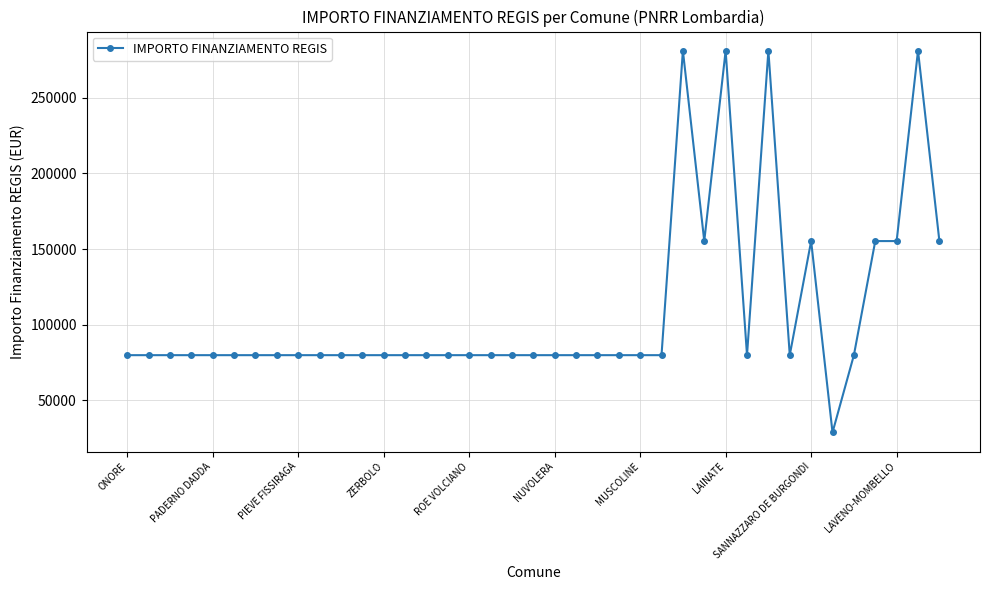

What is the sum of all values?

4246538